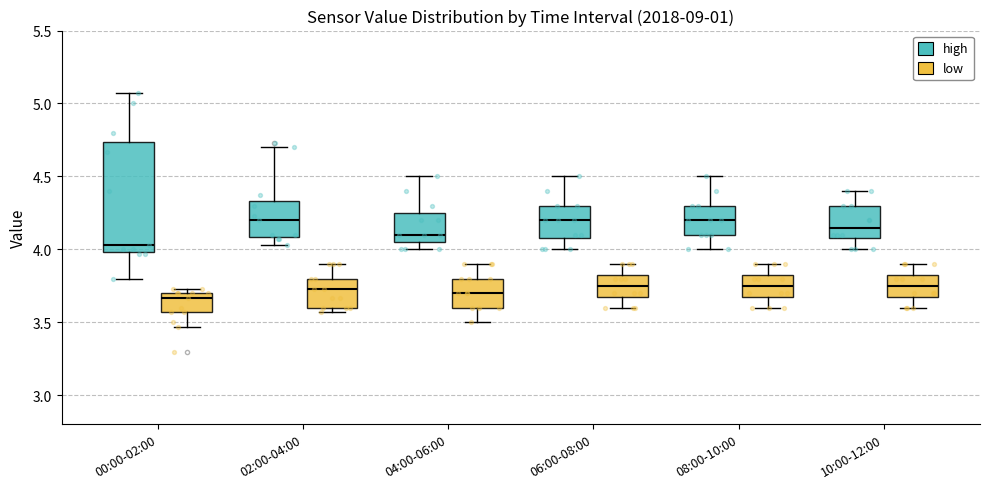

Where is the upper edge of the box for 02:00-04:00 (high) on the y-axis? The values are not printed on the chart, so give them approximately, as read against the axis.

4.35